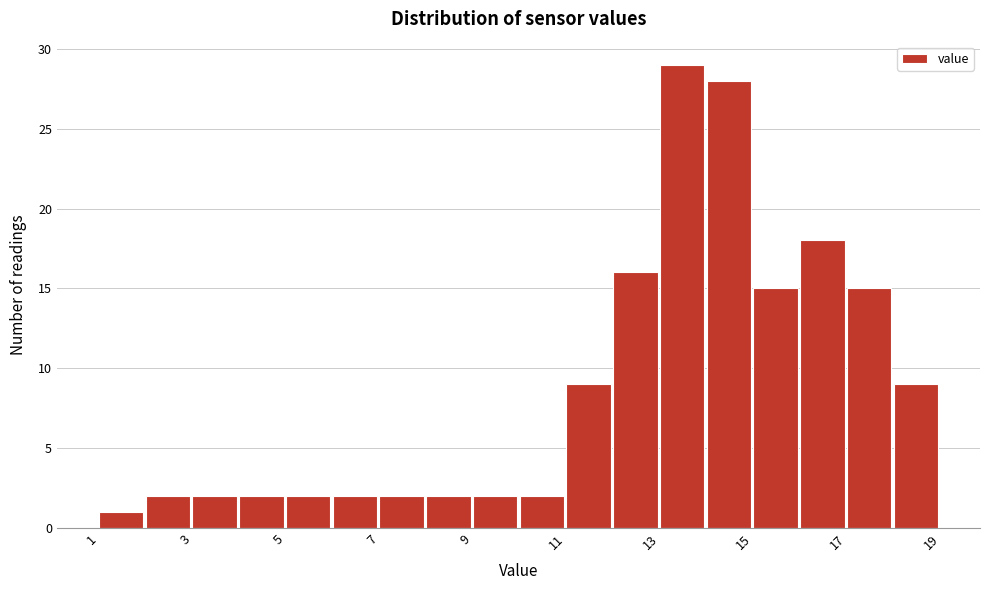

What is the height of the bar covering 16 to 17 on the x-axis? The values are not printed on the chart, so give them approximately, as read against the axis.

18